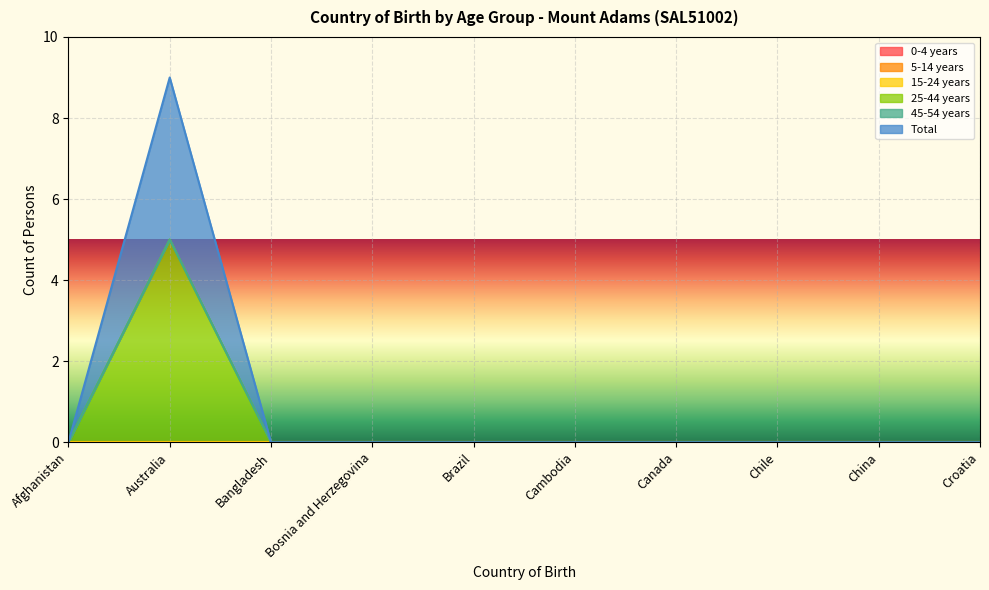

At which label is Total closest to 2?

Afghanistan